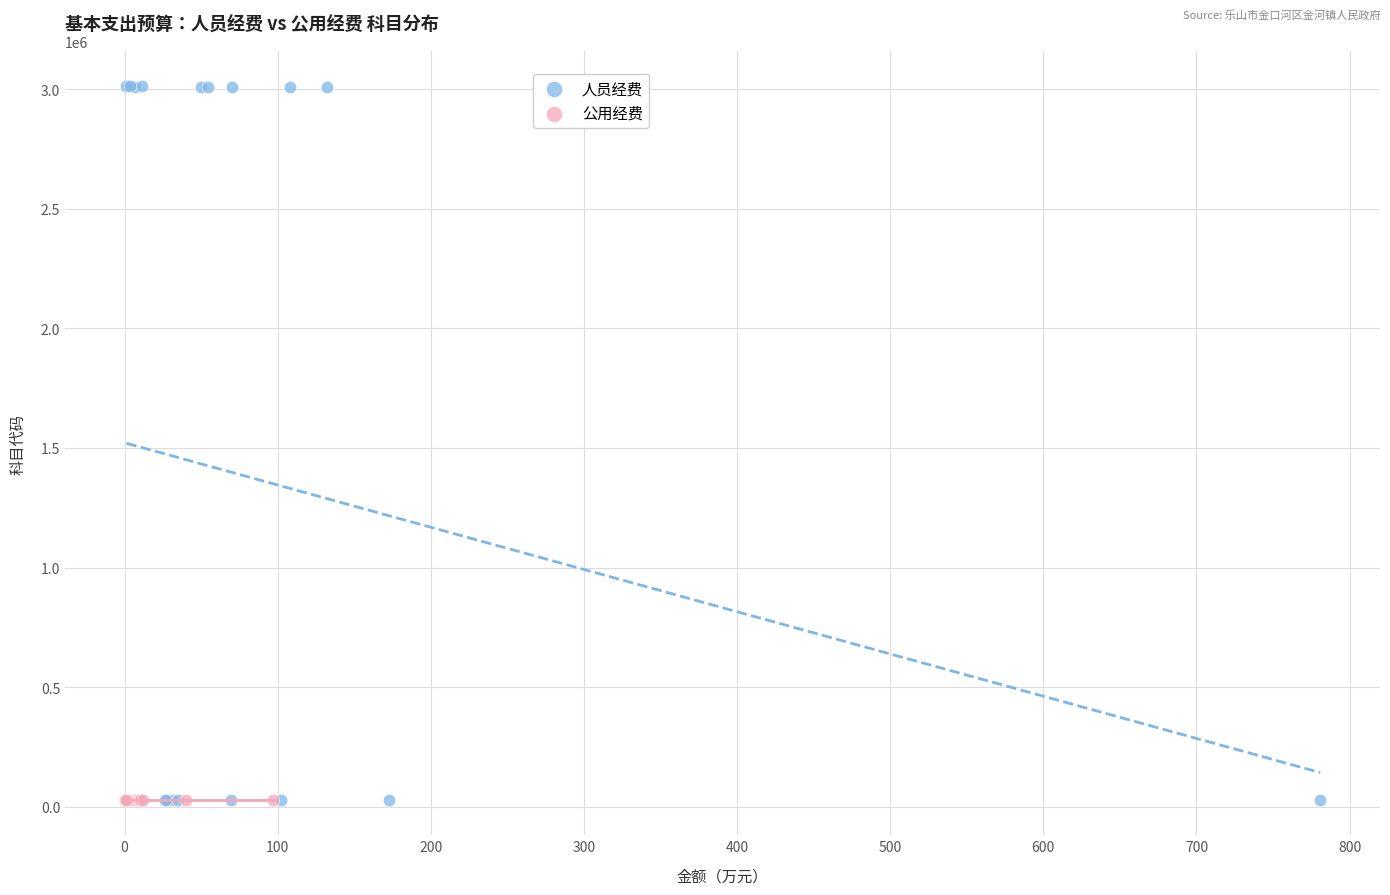

Which series has the widest spread of Y values?

人员经费